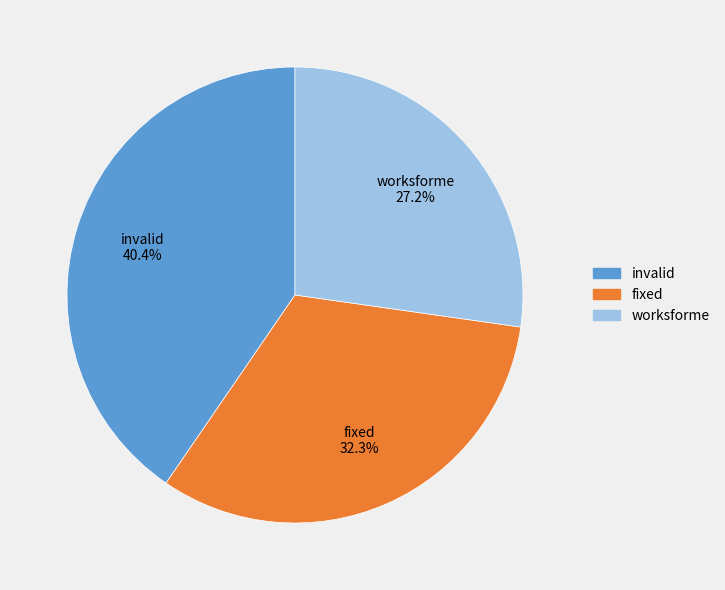

Is it true that fixed is 46% of the pie?

False